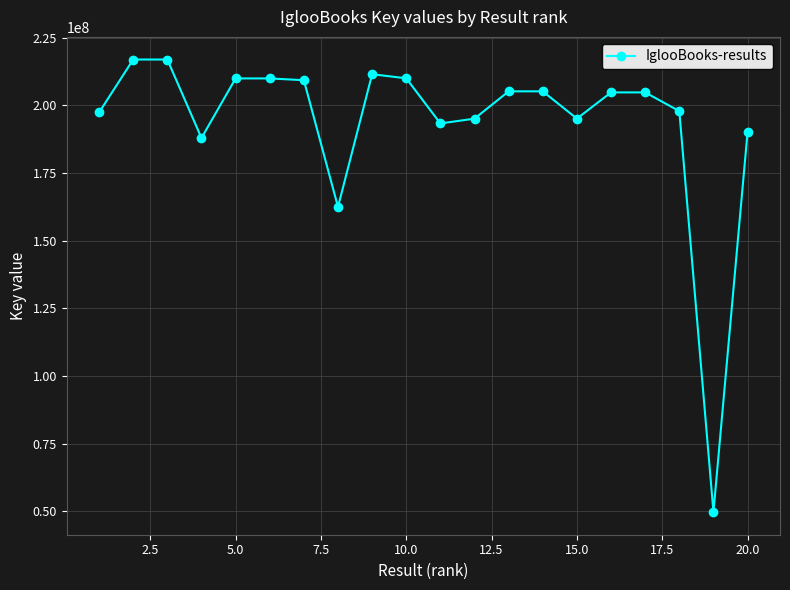

What is the sum of all values?

3873838310